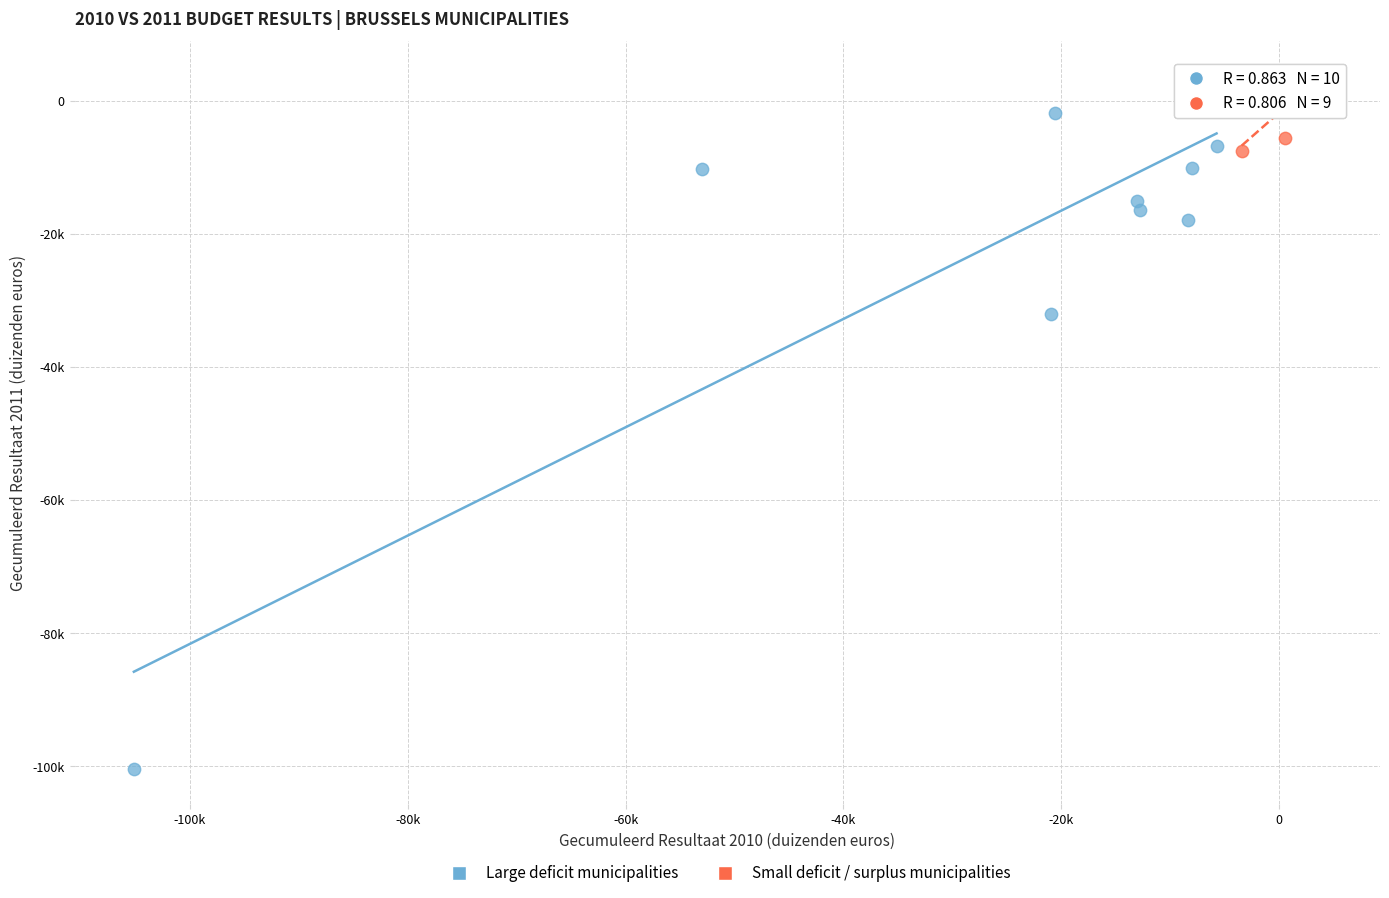

What are all the series names shown in the legend?

Large deficit municipalities, Small deficit / surplus municipalities